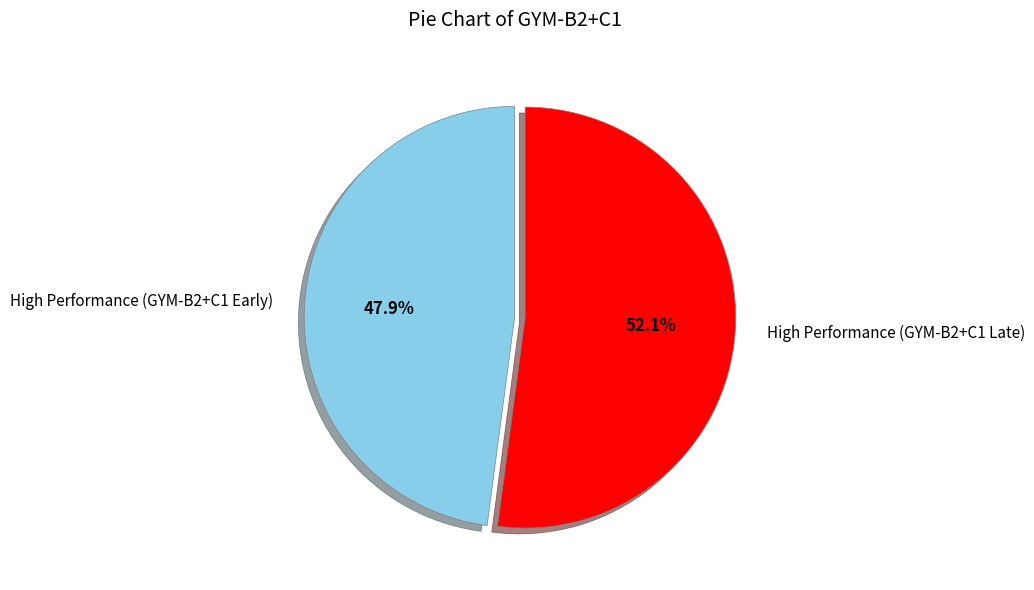

Between High Performance (GYM-B2+C1 Late) and High Performance (GYM-B2+C1 Early), which is larger?

High Performance (GYM-B2+C1 Late)